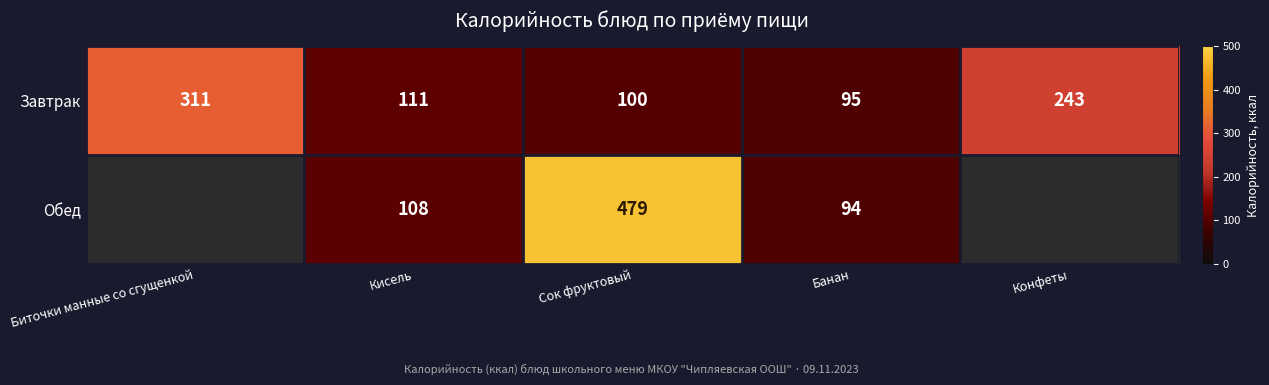

True or false: Обед has a value of 154 at Кисель.

False